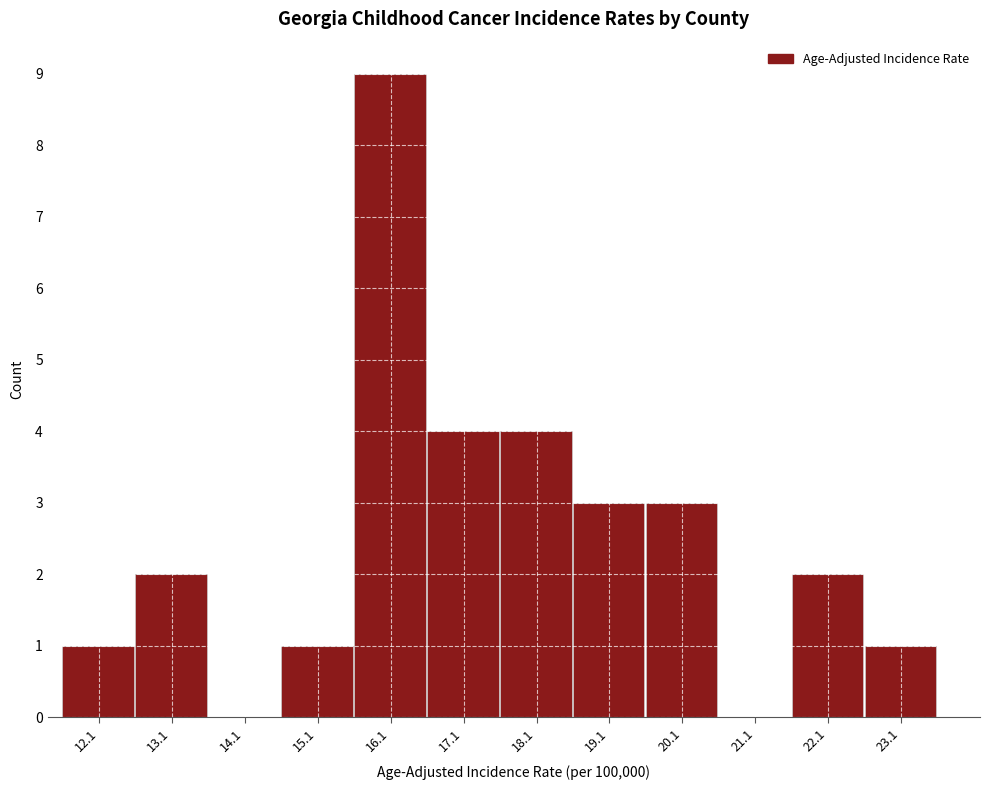

Reading right to left, transcribe all the data shown in this chart.

23.1=1	22.1=2	21.1=0	20.1=3	19.1=3	18.1=4	17.1=4	16.1=9	15.1=1	14.1=0	13.1=2	12.1=1